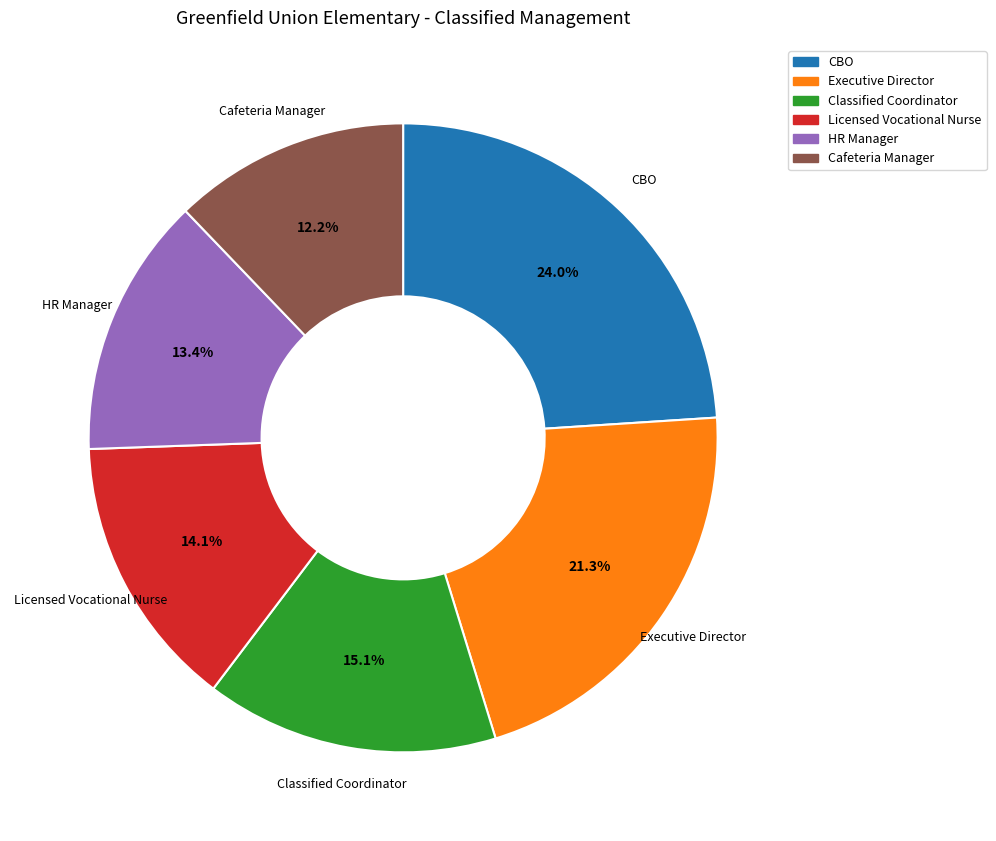

Does any single category account for the majority?

No